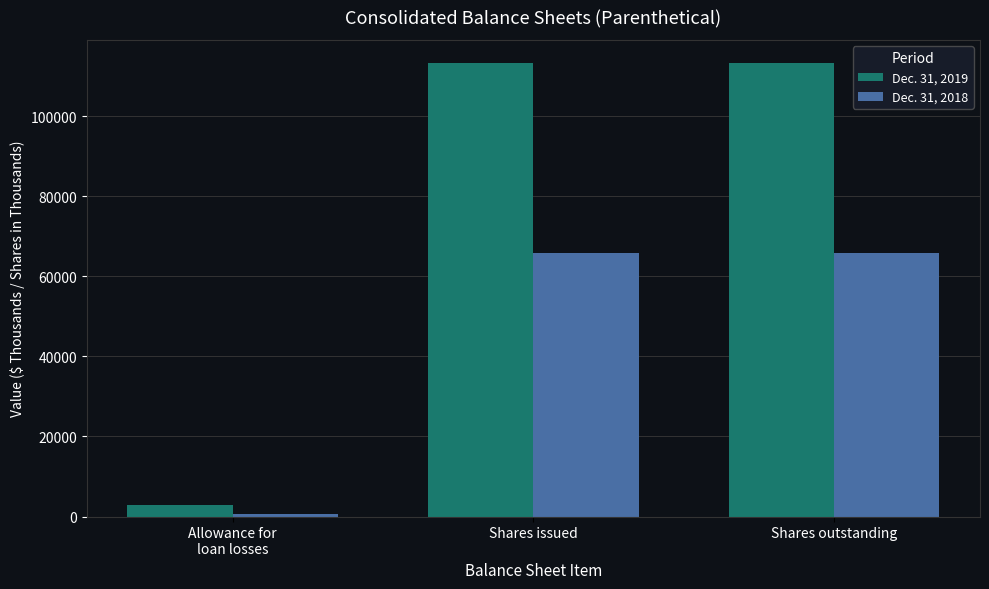

What is the maximum value for Dec. 31, 2019?

113456